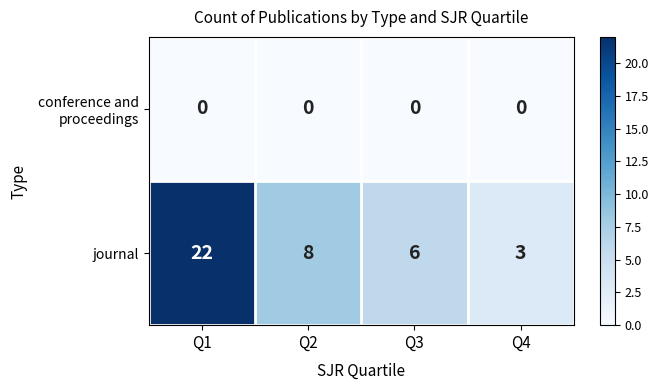

Which series has the widest spread of values?

journal